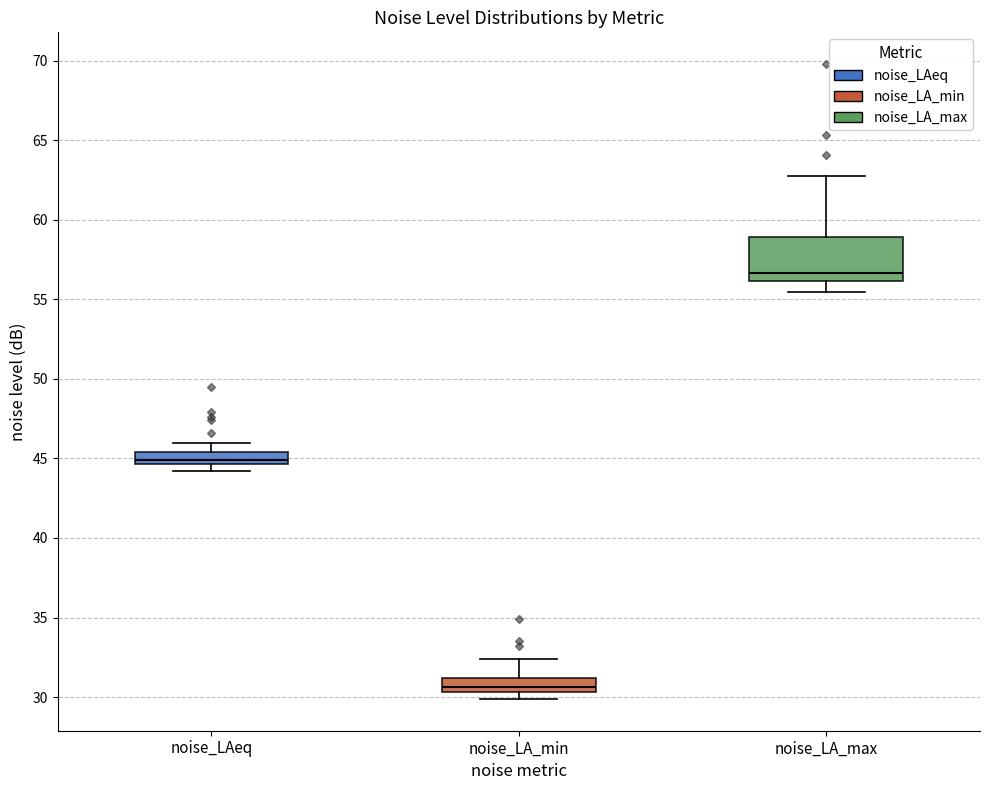

Reading left to right, transcribe this box plot: for each box, give where its median line is, the range the box spans, and where its two whiskers end, as read against the y-axis. The values are not printed on the chart, so give them approximately, as read against the axis.

noise_LAeq: median 45.0, box 44.5 to 45.5, whiskers 44.0 to 46.0
noise_LA_min: median 30.5 (inside the box), box 30.5 to 31.0, whiskers 30.0 to 32.5
noise_LA_max: median 56.5, box 56.0 to 59.0, whiskers 55.5 to 62.5